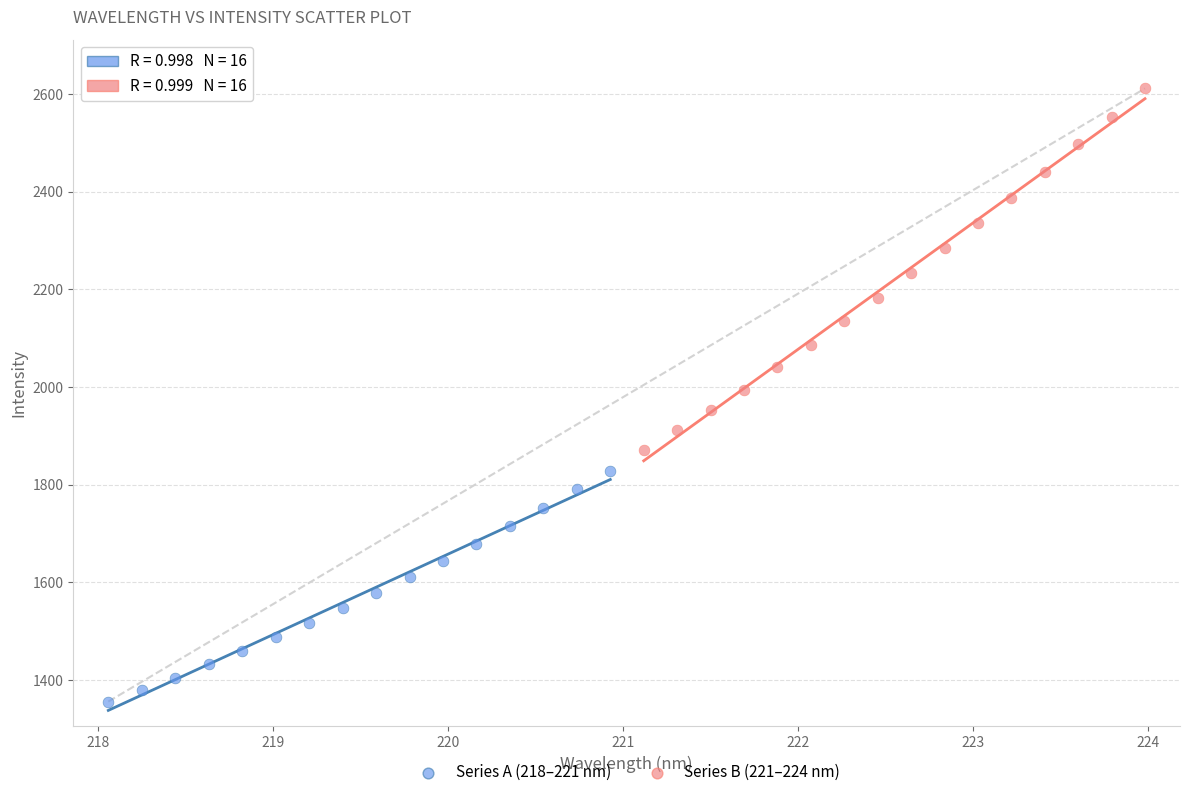

Which series contains the highest Y value?

Series B (221–224 nm)